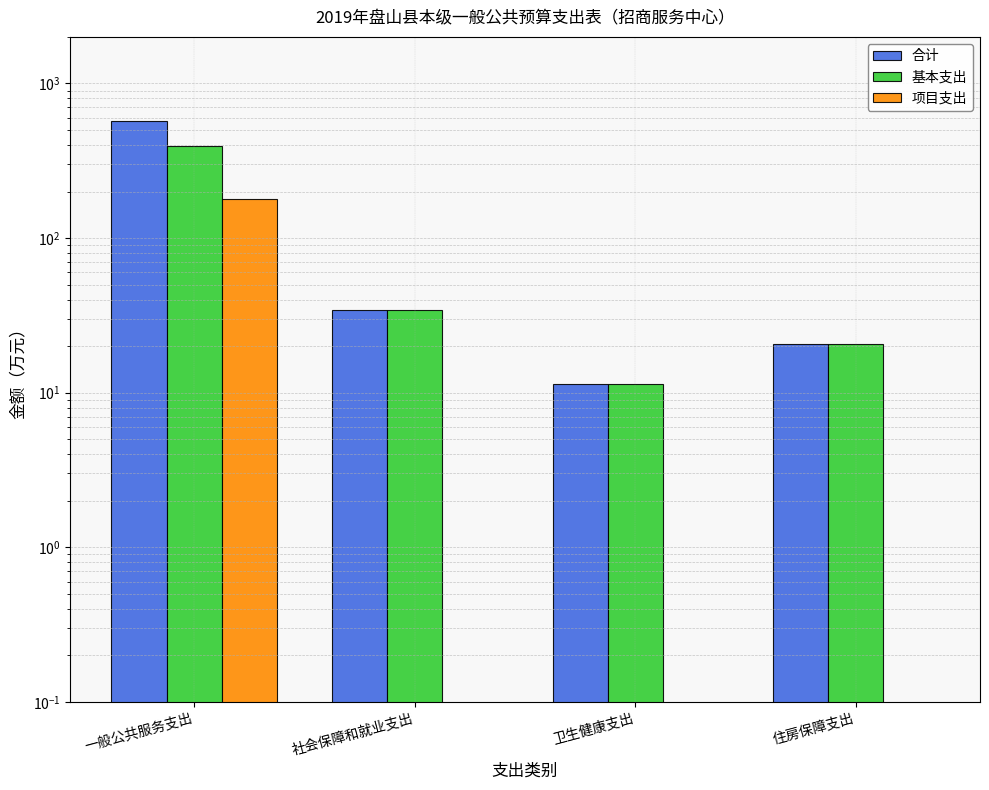

How many categories are shown in the chart?

4